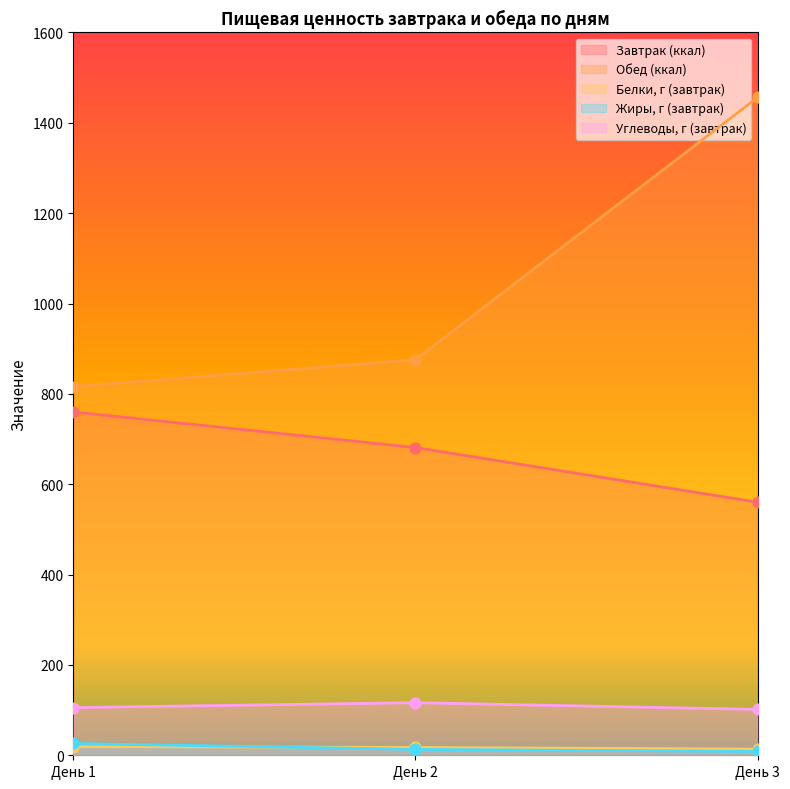

Which series has the largest Y range (max minus min)?

Обед (ккал)